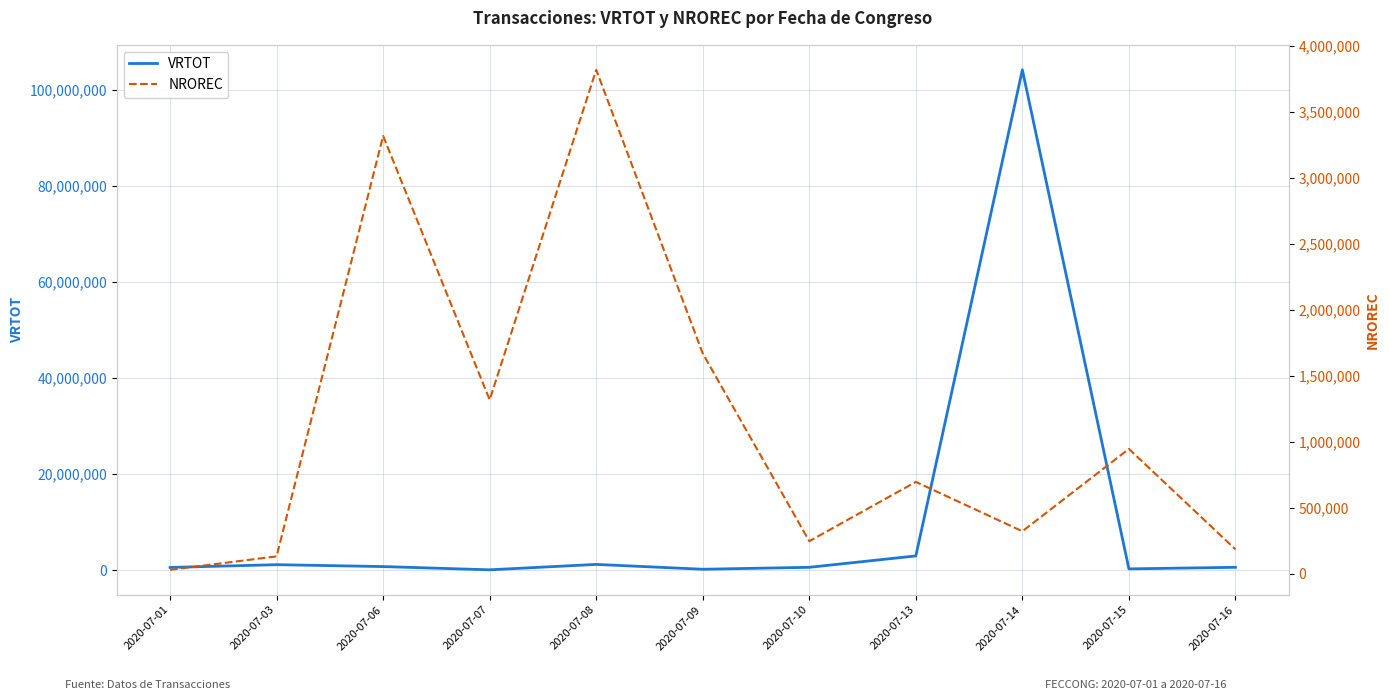

At which category does VRTOT reach its first local peak?

2020-07-03